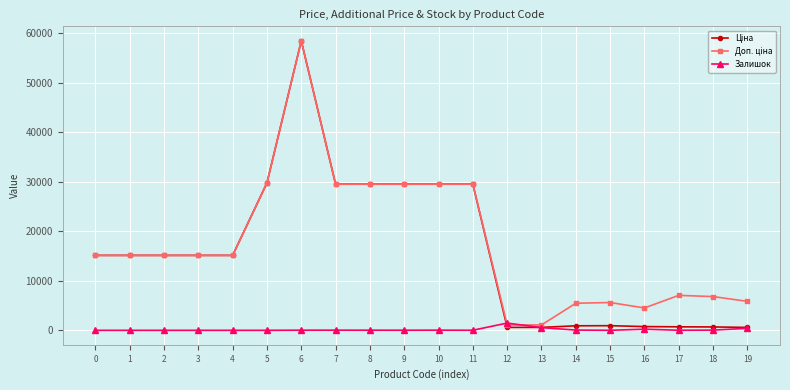

At which category is the sum across all series the highest?

6